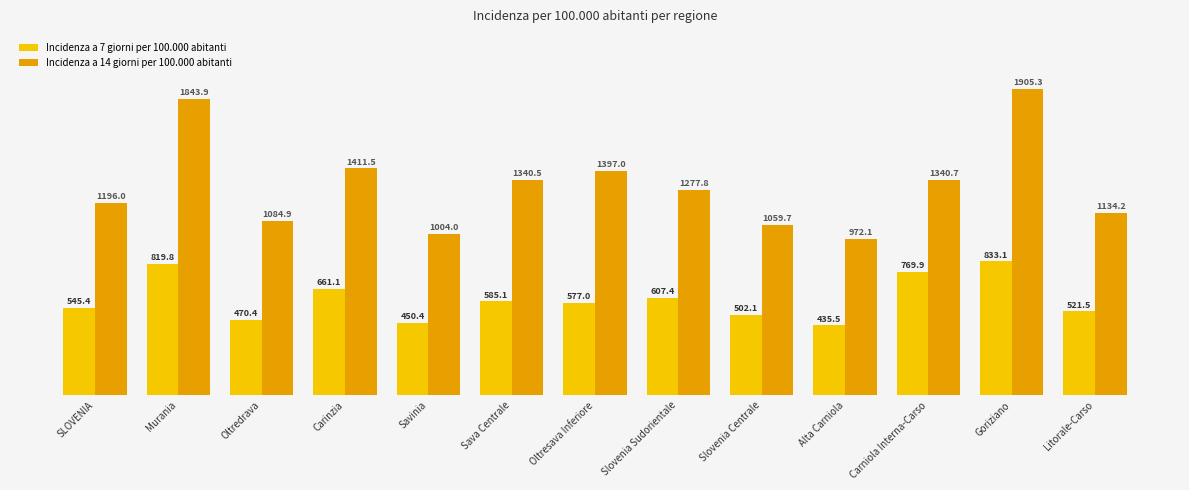

What is the maximum value shown in the chart?

1905.3